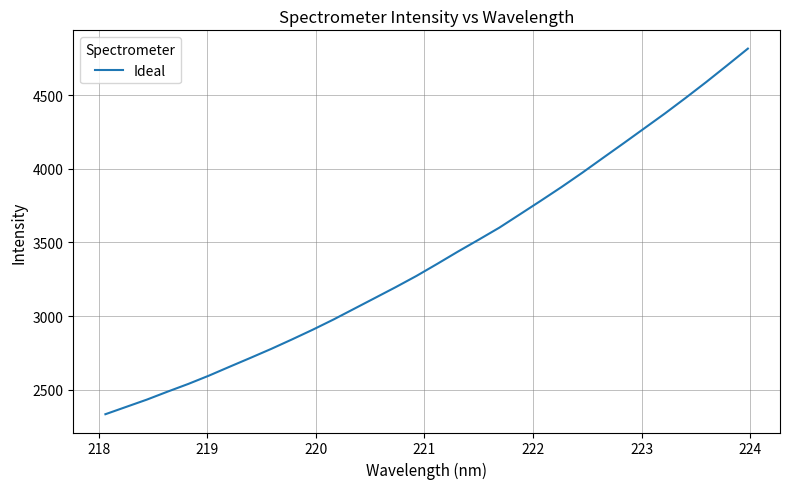

What is the difference between the maximum and minimum values?

2483.0